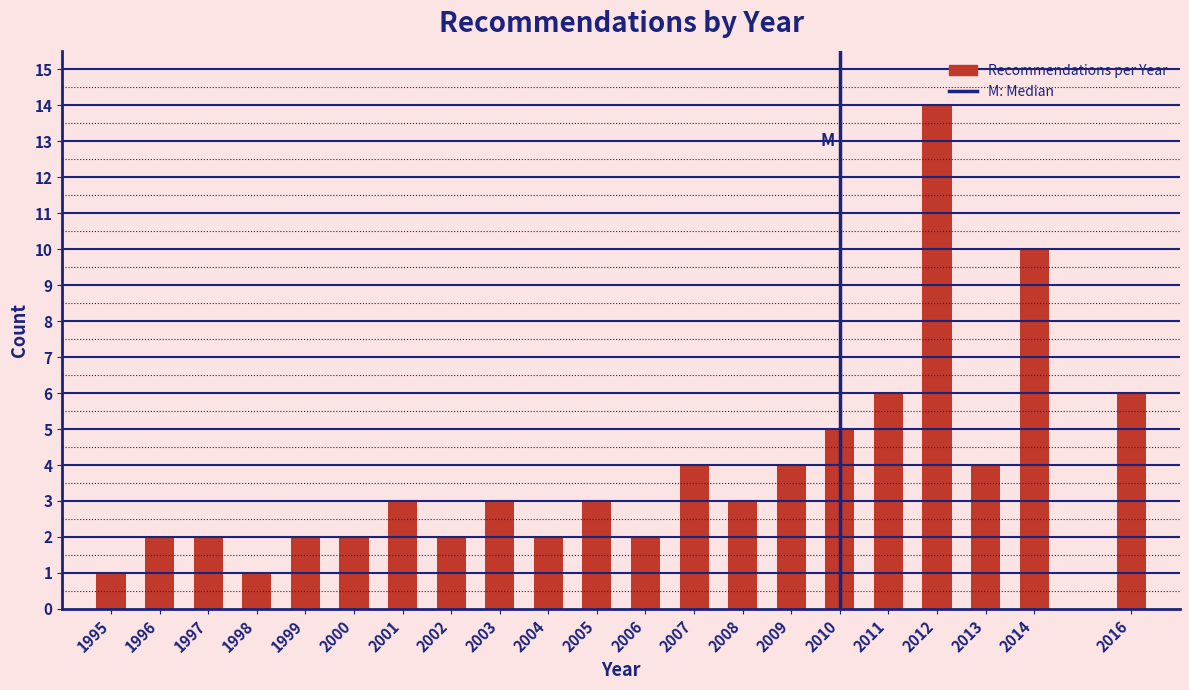

Reading left to right, list all the values displayed in this chart.

1995=1	1996=2	1997=2	1998=1	1999=2	2000=2	2001=3	2002=2	2003=3	2004=2	2005=3	2006=2	2007=4	2008=3	2009=4	2010=5	2011=6	2012=14	2013=4	2014=10	2016=6